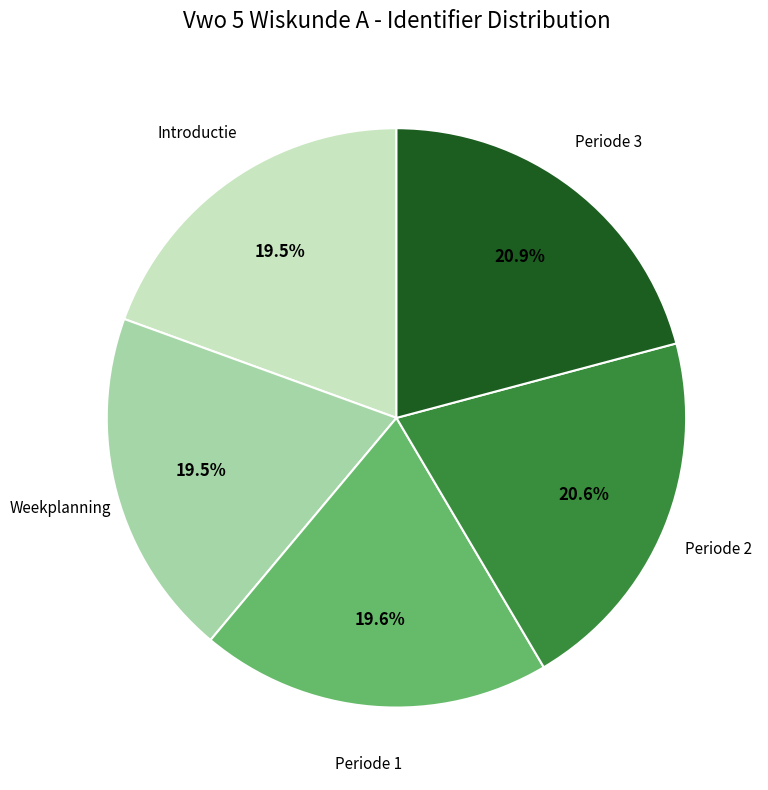

Is there a majority slice in this chart?

No